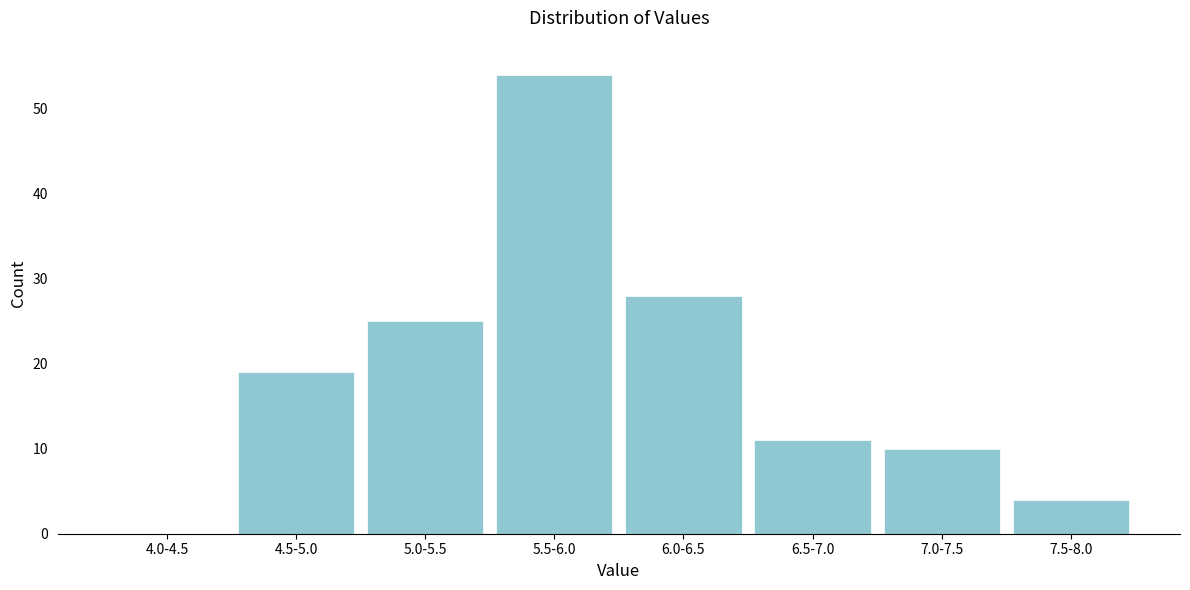

Reading left to right, list all the values displayed in this chart.

4.0-4.5=0	4.5-5.0=19	5.0-5.5=25	5.5-6.0=54	6.0-6.5=28	6.5-7.0=11	7.0-7.5=10	7.5-8.0=4